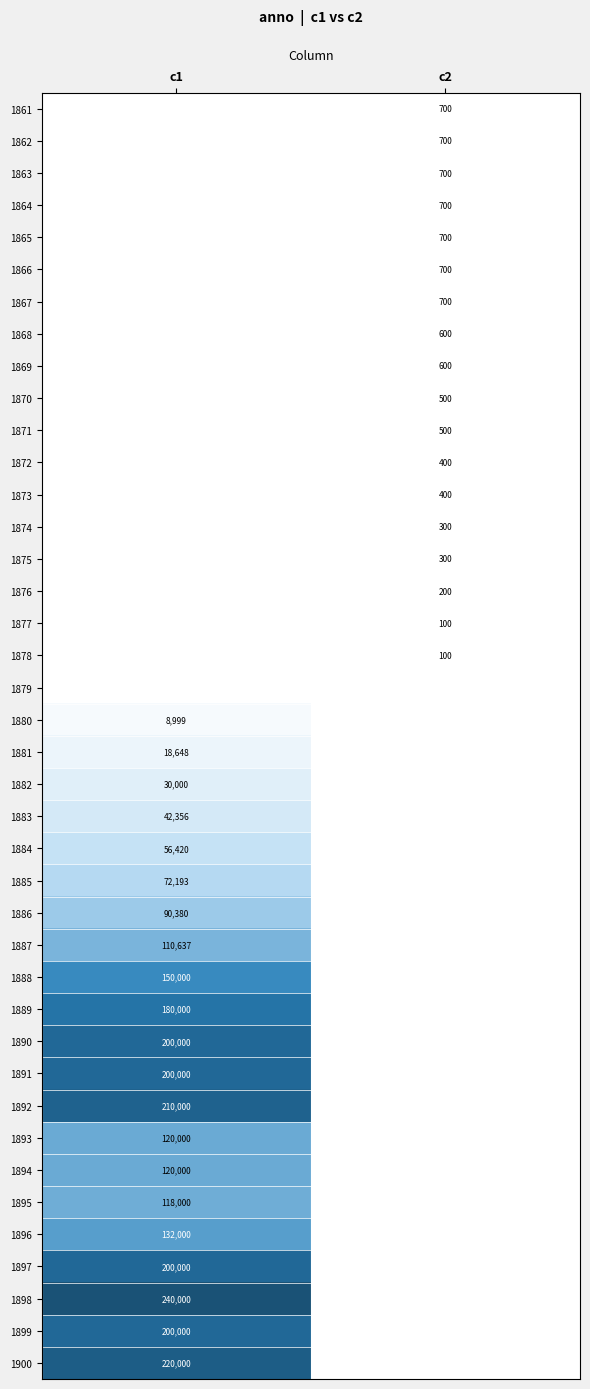

The 1871 series shows 500 at c2. True or false?

True